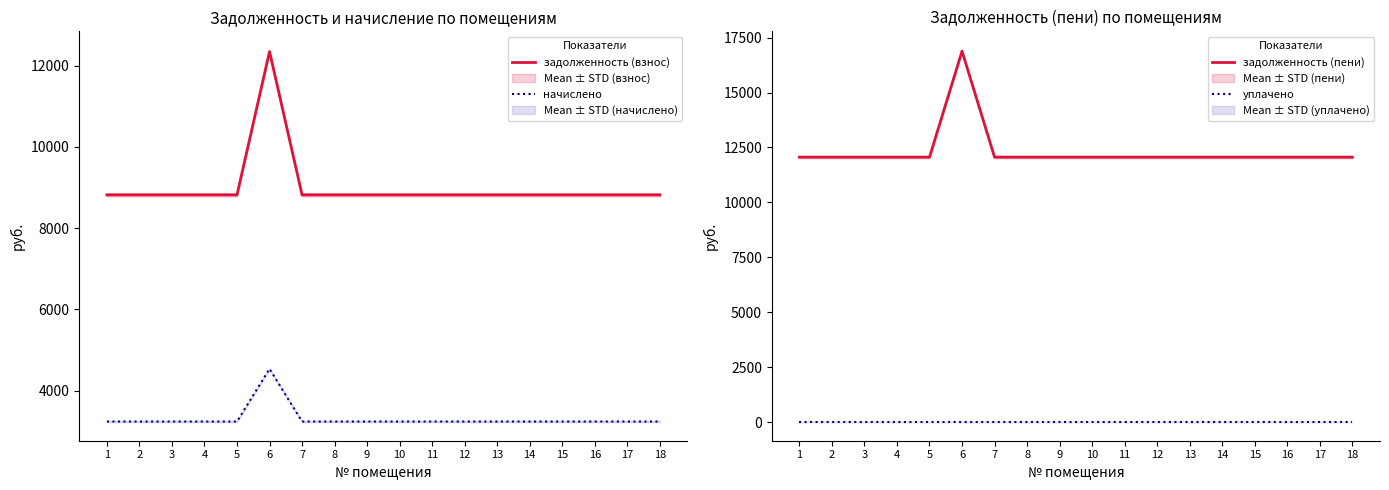

True or false: уплачено and начислено intersect in this chart.

False